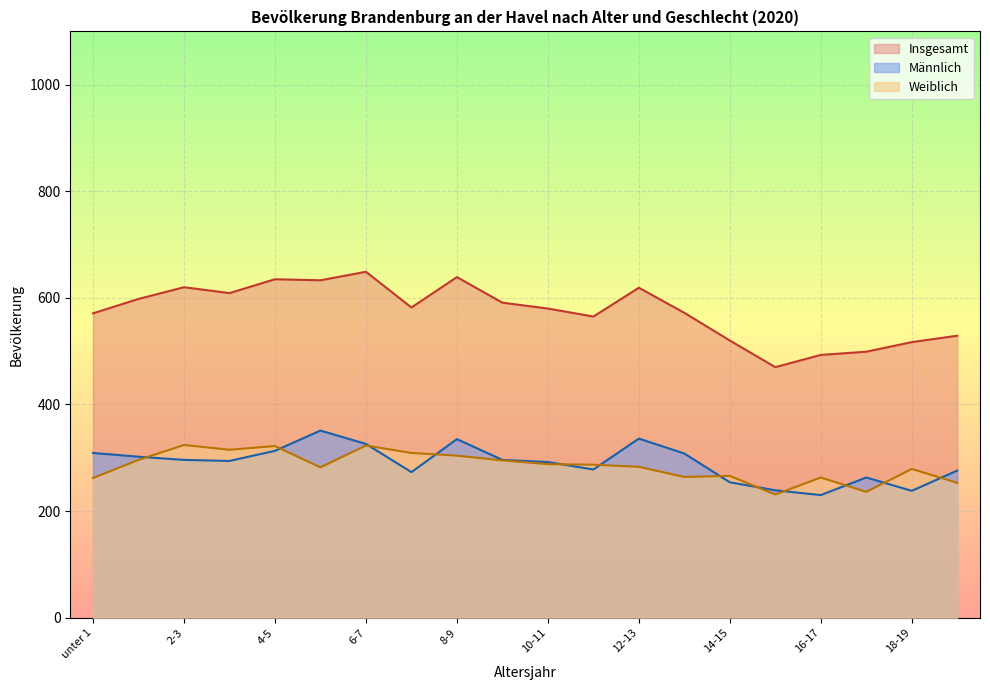

Between 3-4 and 5-6, which series saw the biggest shift?

Männlich